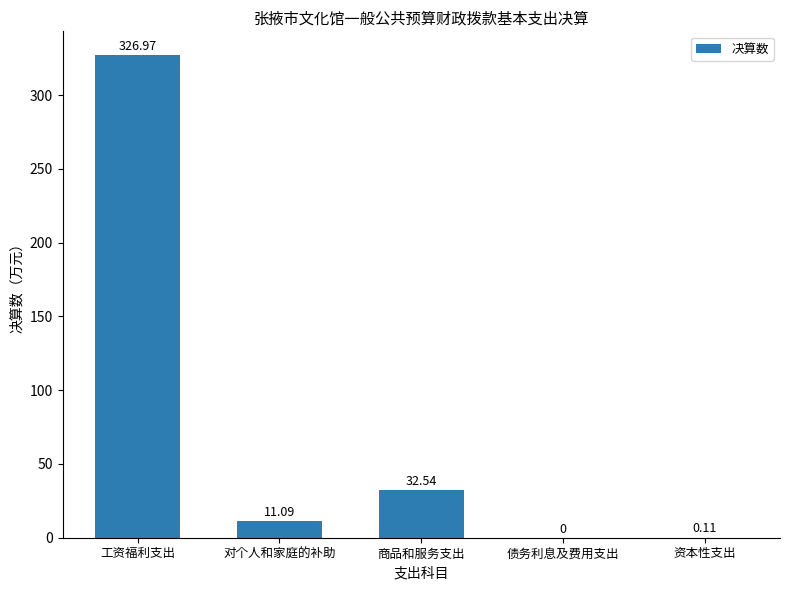

Are the bars horizontal?

No